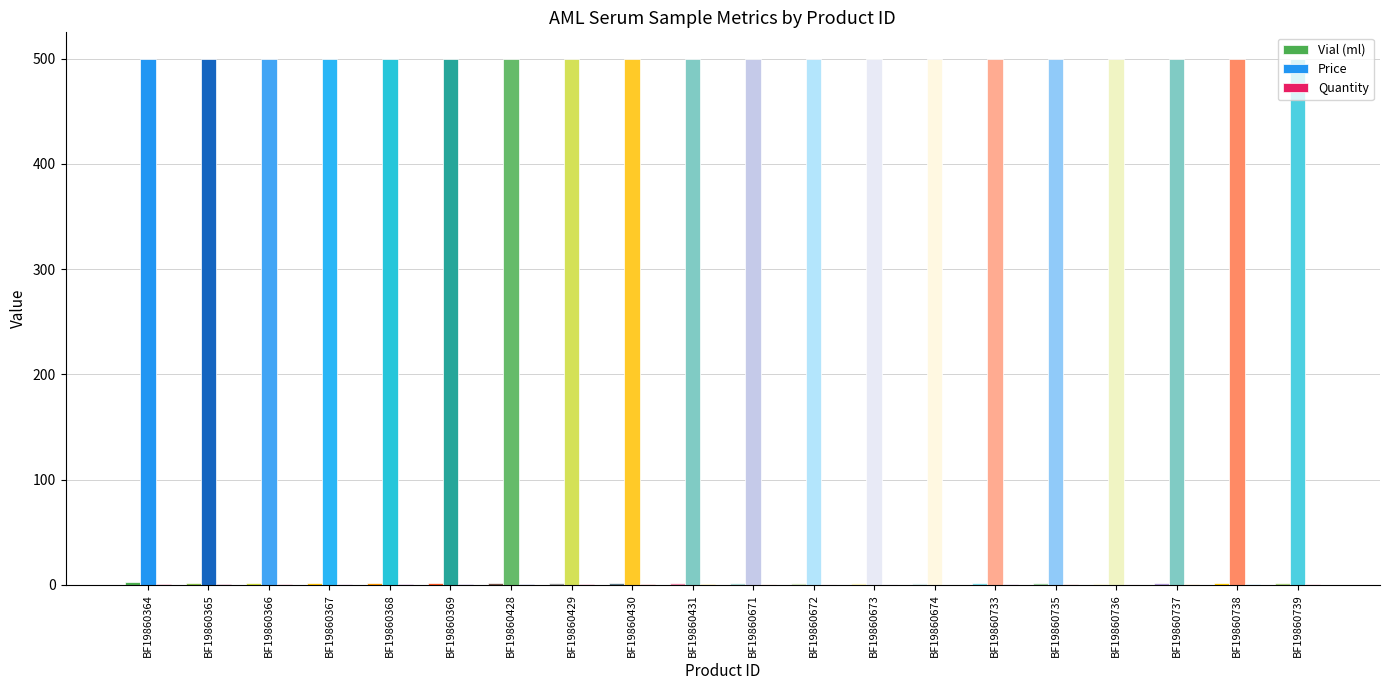

How many groups of bars are there?

20